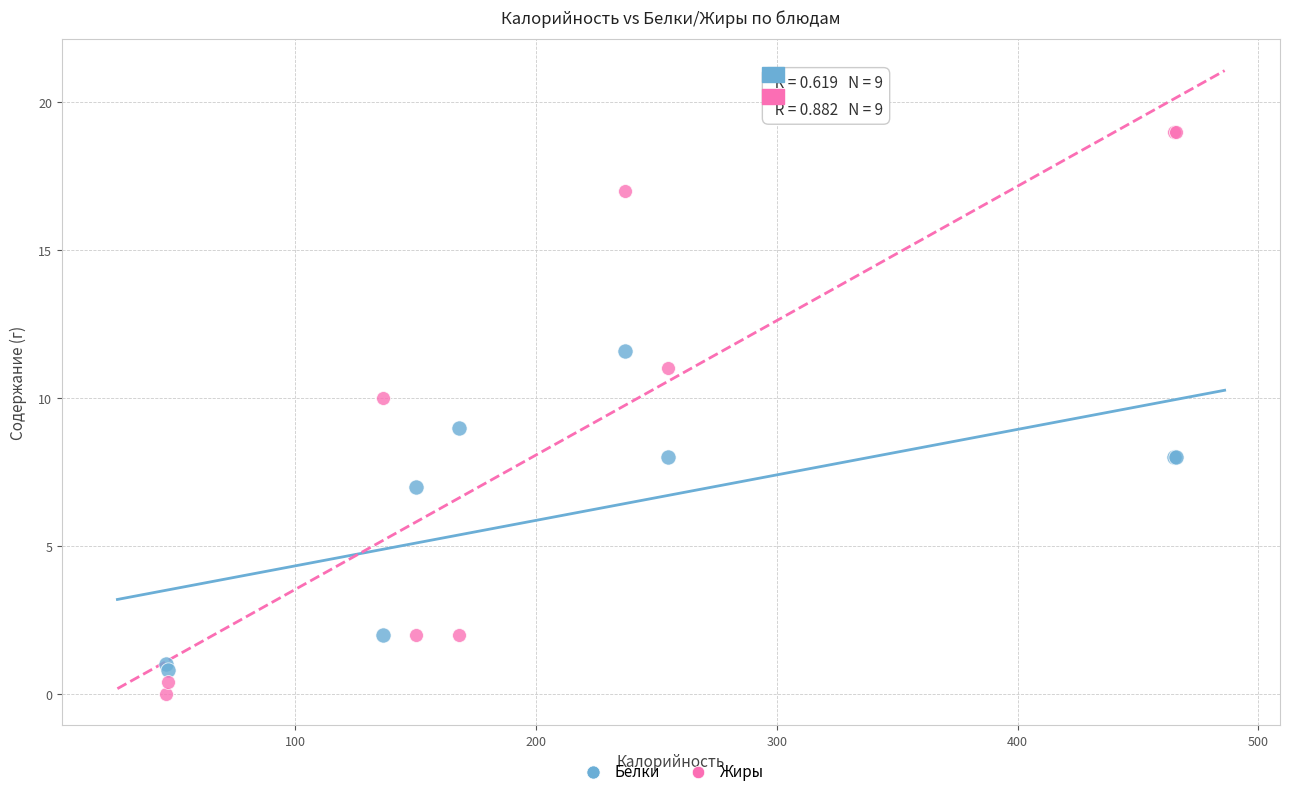

What are all the series names shown in the legend?

Белки, Жиры